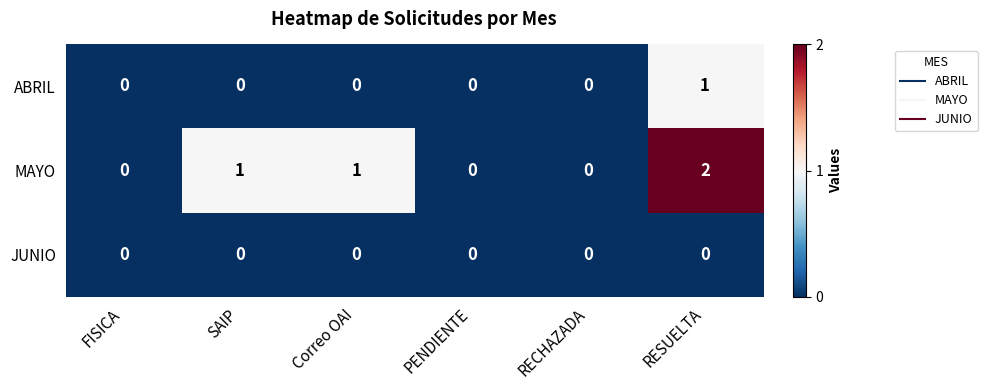

List the series in order of their overall mean, highest first.

MAYO, ABRIL, JUNIO